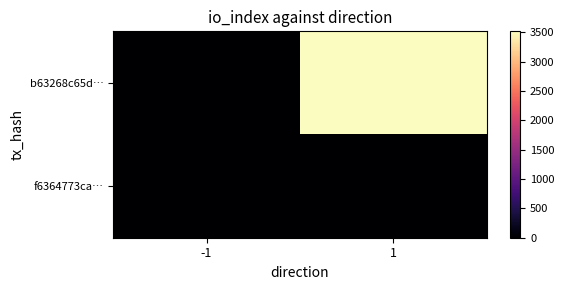

At -1, list the series in order from largest to smallest.

f6364773ca…, b63268c65d…